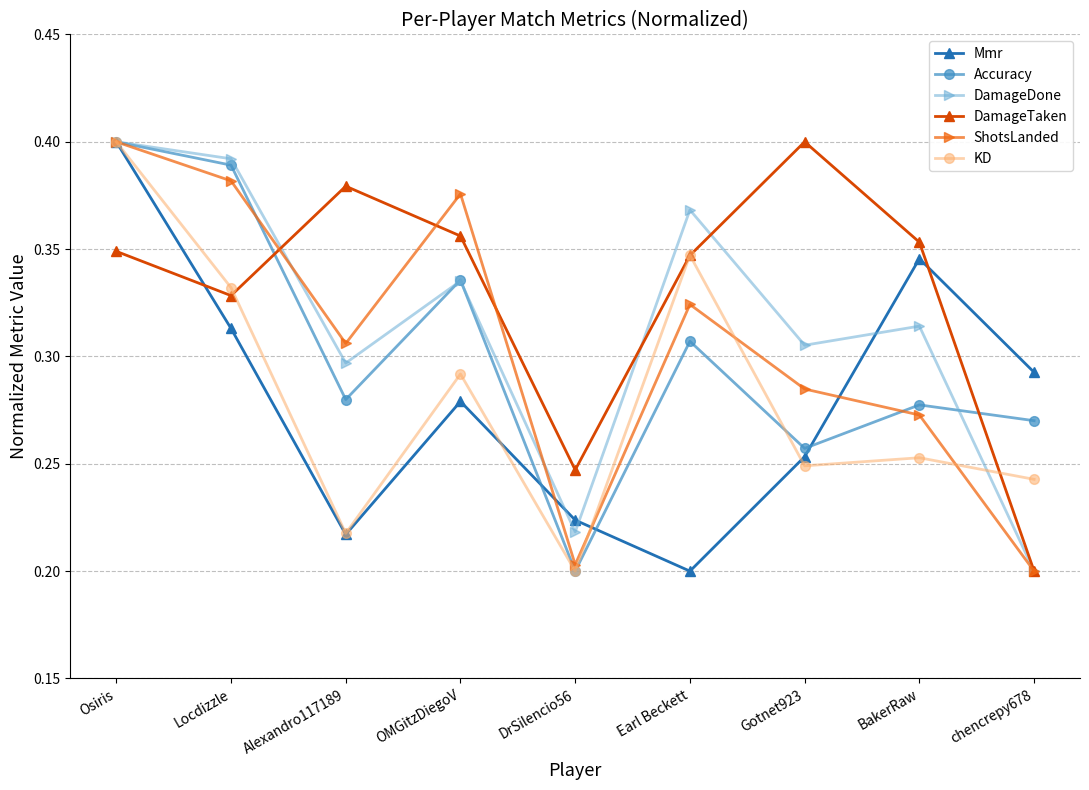

Which category has the highest value in the DamageTaken series?

Gotnet923